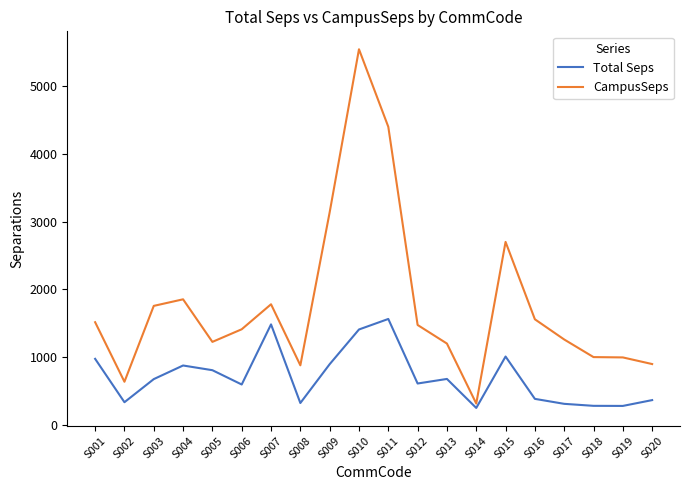

What is the difference between the CampusSeps values at S018 and S015?

1698.2